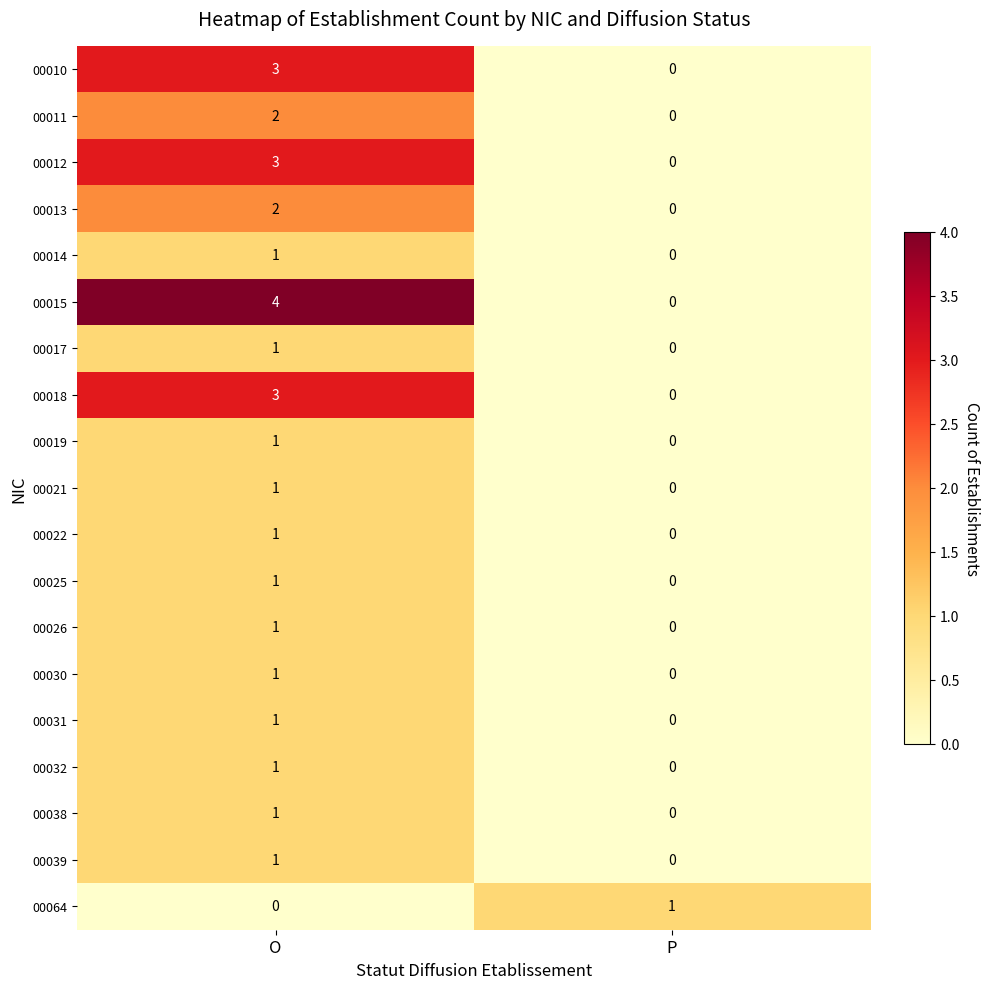

At which label does 00012 reach its peak?

O